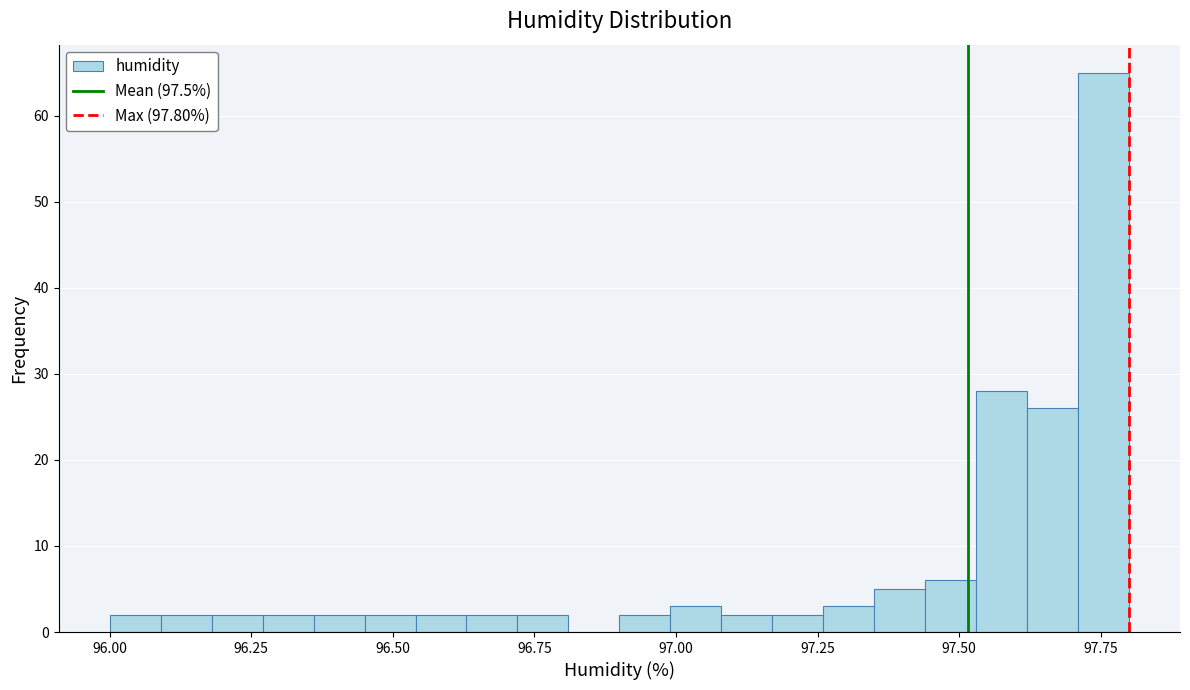

Read against the x-axis, roughly where is the centre of the tallest bar?

97.75